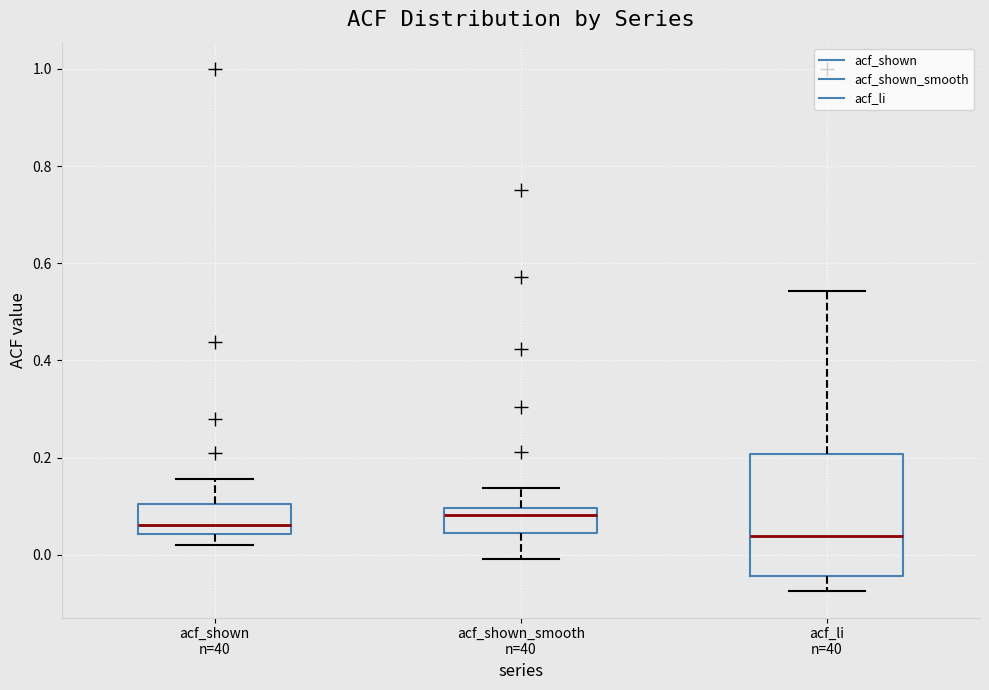

Comparing the boxes themselves (not the whiskers), which one is the tallest?

acf_li n=40